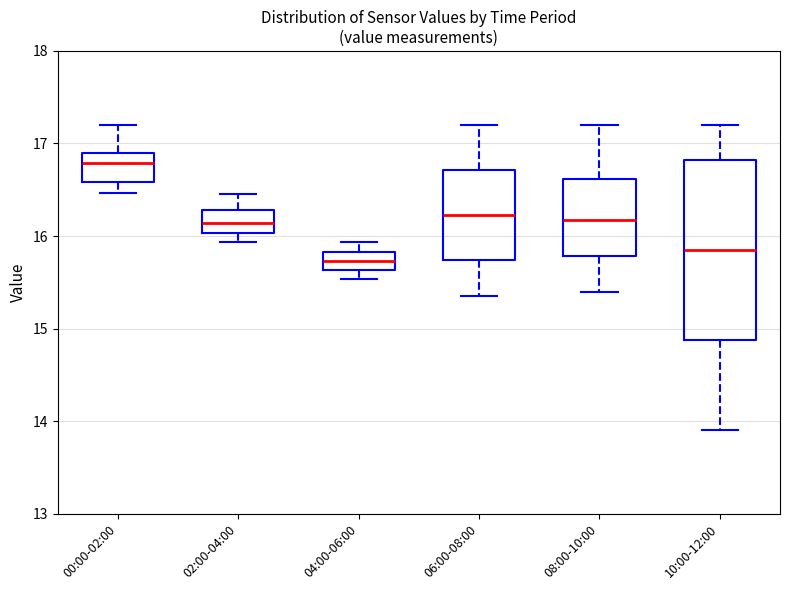

Reading left to right, transcribe this box plot: for each box, give where its median line is, the range the box spans, and where its two whiskers end, as read against the y-axis. The values are not printed on the chart, so give them approximately, as read against the axis.

00:00-02:00: median 16.8, box 16.6 to 16.9, whiskers 16.5 to 17.2
02:00-04:00: median 16.1, box 16.0 to 16.3, whiskers 15.9 to 16.5
04:00-06:00: median 15.7, box 15.6 to 15.8, whiskers 15.5 to 15.9
06:00-08:00: median 16.2, box 15.7 to 16.7, whiskers 15.4 to 17.2
08:00-10:00: median 16.2, box 15.8 to 16.6, whiskers 15.4 to 17.2
10:00-12:00: median 15.9, box 14.9 to 16.8, whiskers 13.9 to 17.2